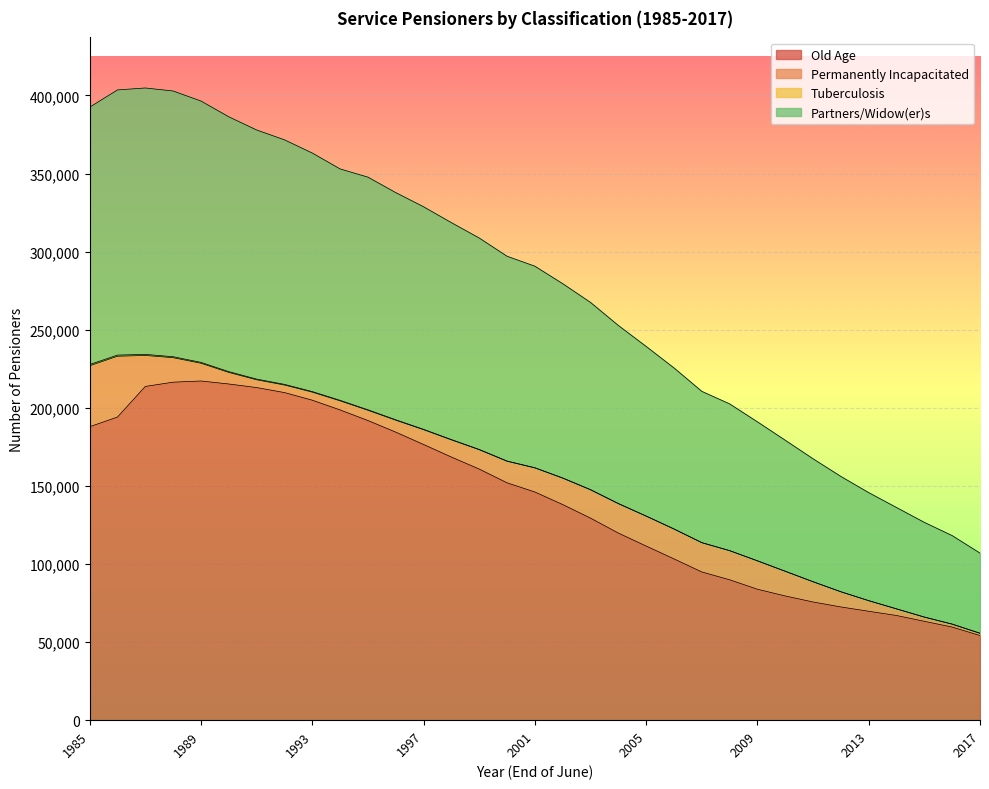

What is the maximum value for Old Age?

217179